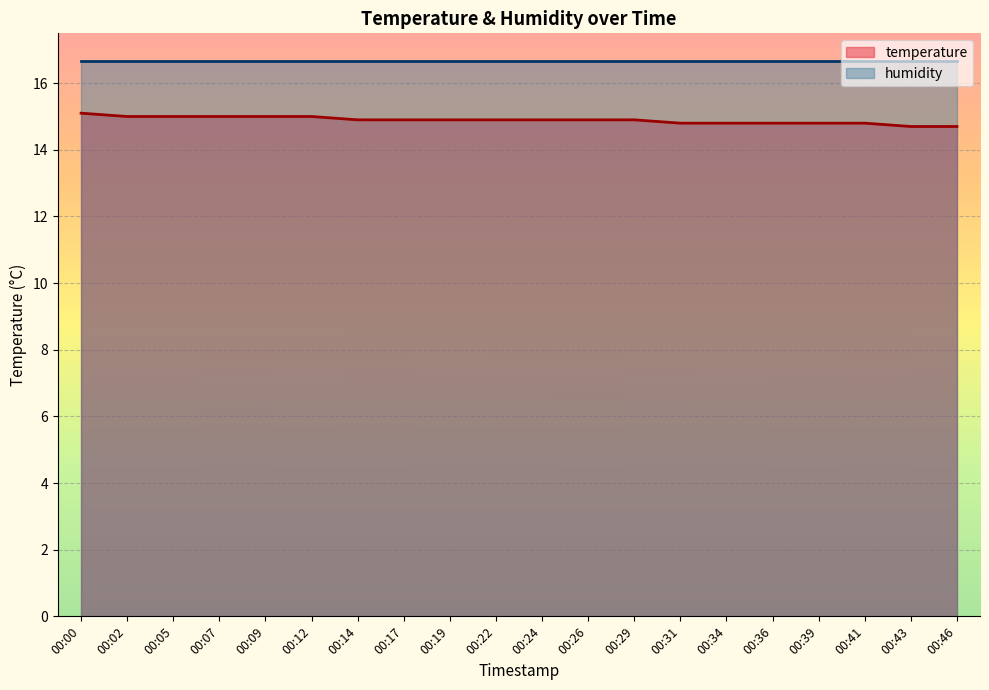

Rank the categories by value from highest to lowest.

00:00, 00:02, 00:05, 00:07, 00:09, 00:12, 00:14, 00:17, 00:19, 00:22, 00:24, 00:26, 00:29, 00:31, 00:34, 00:36, 00:39, 00:41, 00:43, 00:46